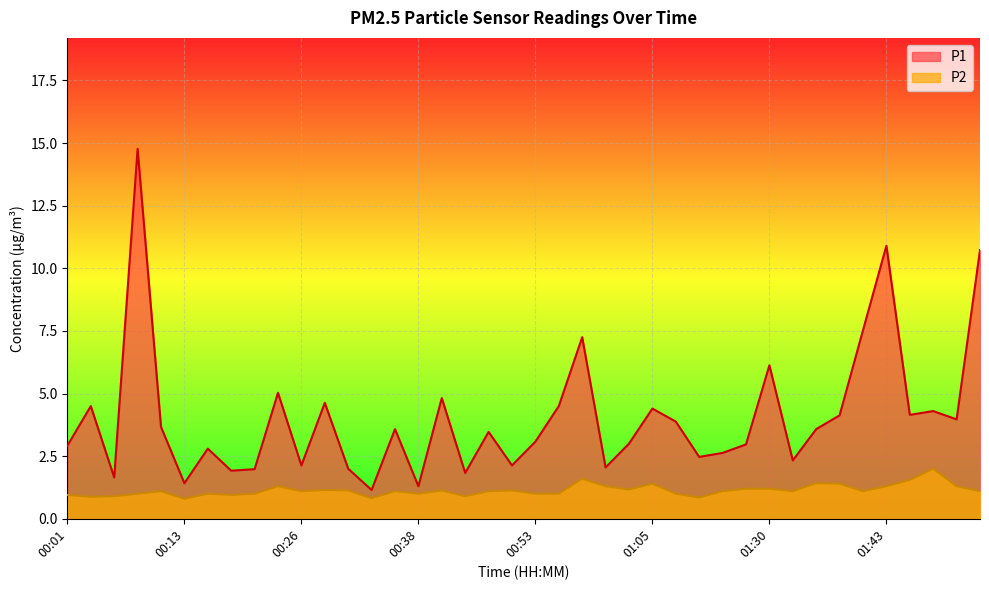

What is the difference between the highest and lowest values at 01:38?

2.7